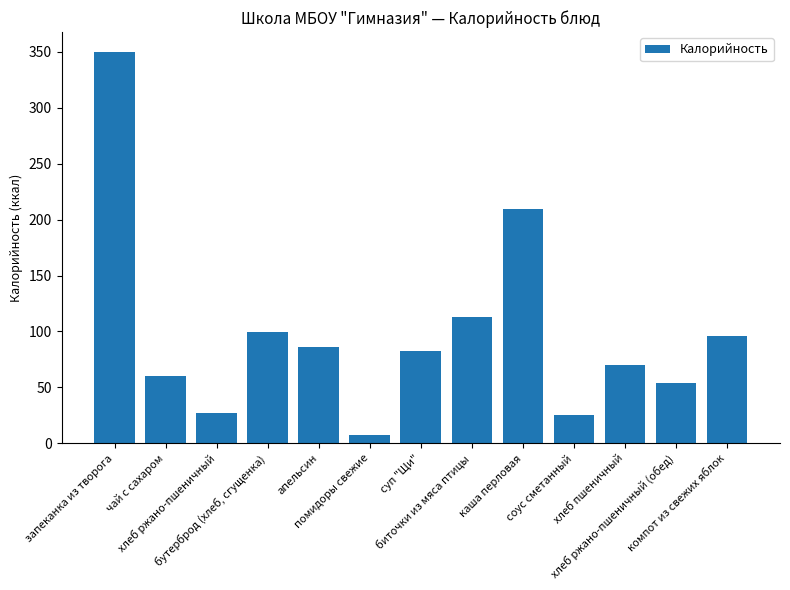

Read the value at каша перловая.

209.0